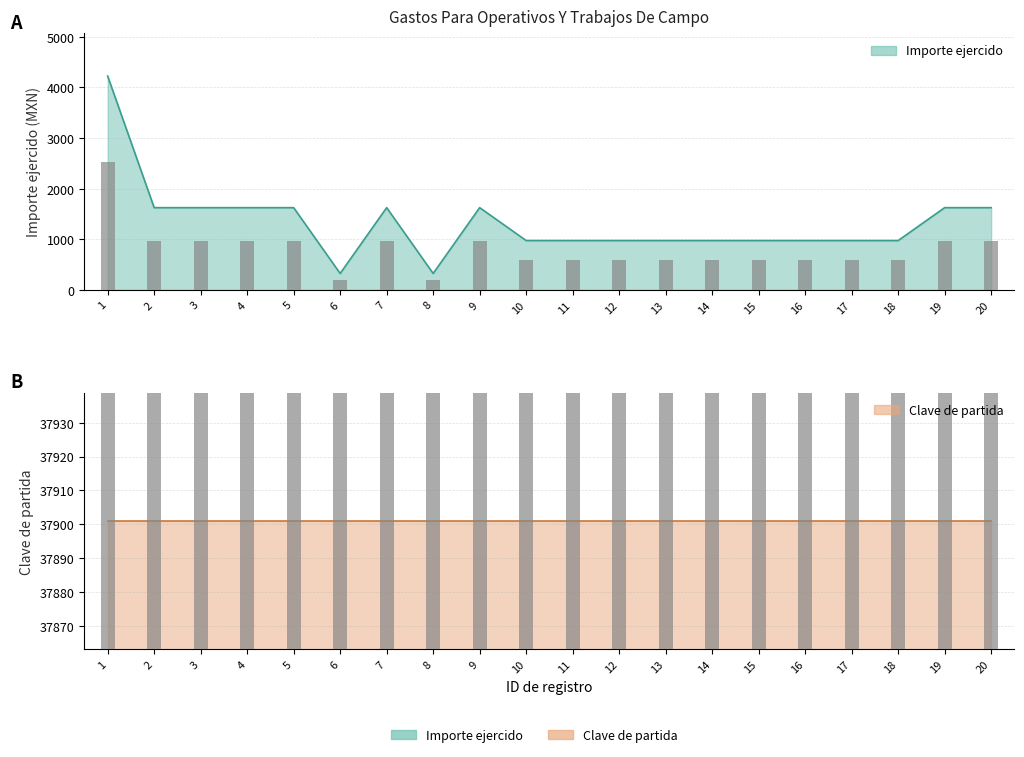

What is the sum of the values at 20 and 14?

2600